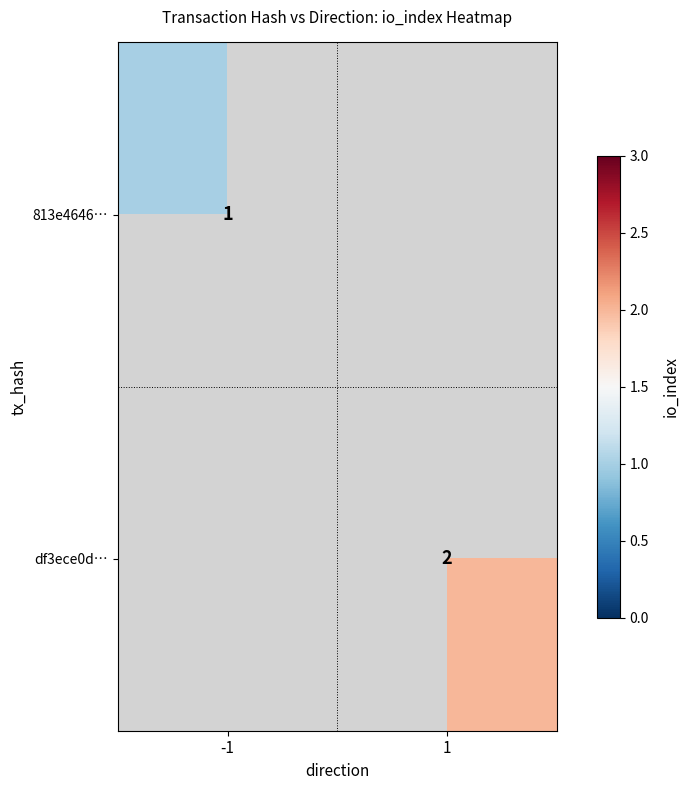

The 813e4646… series shows 1 at -1. True or false?

True